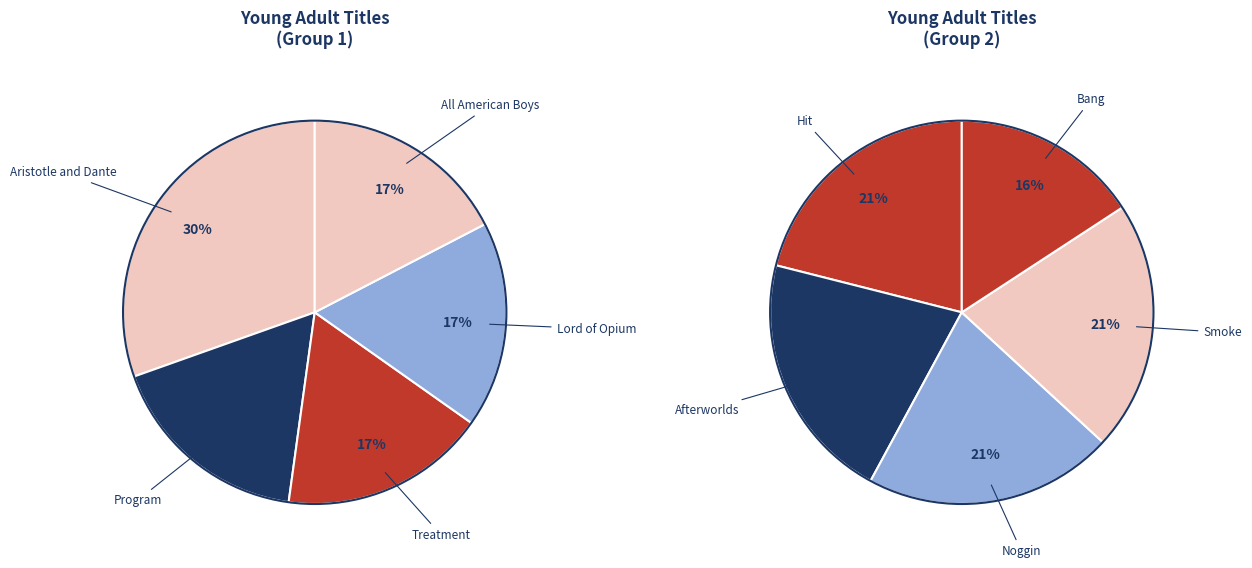

Between Program and Aristotle and Dante, which is larger?

Aristotle and Dante